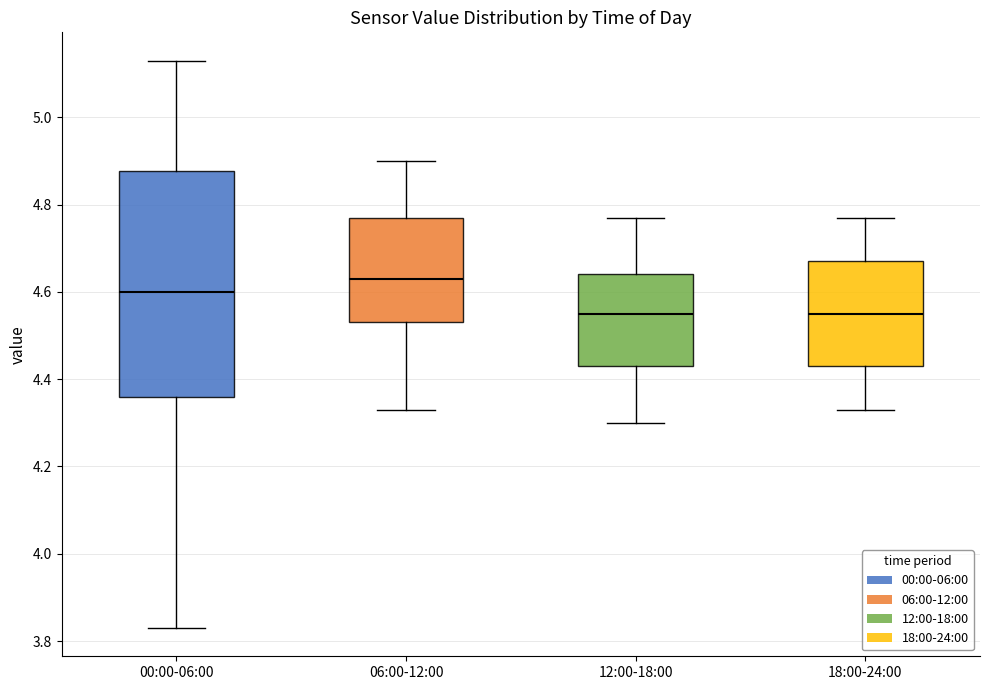

Comparing the boxes themselves (not the whiskers), which one is the tallest?

00:00-06:00